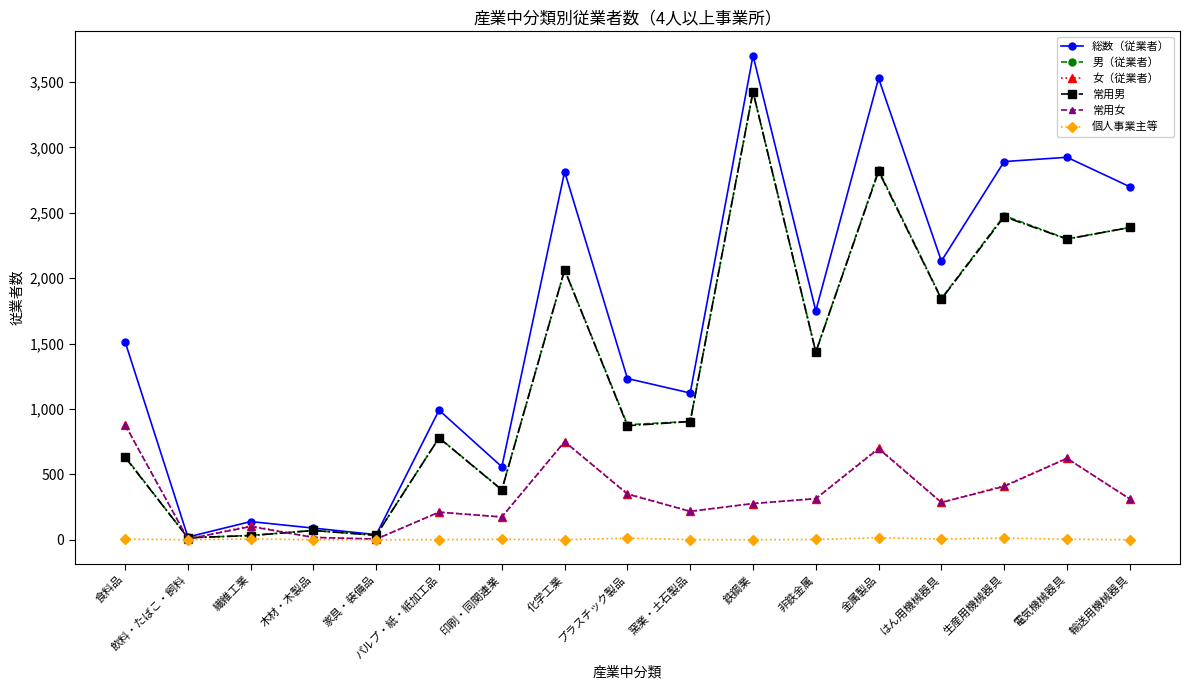

At which label does 常用女 reach its peak?

食料品